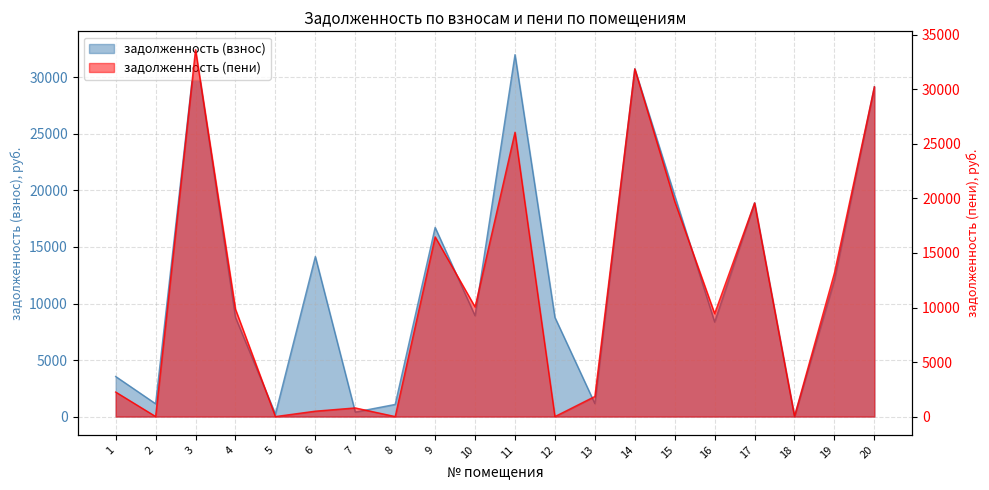

What is the difference between the задолженность (взнос) values at 7 and 19?

11692.1